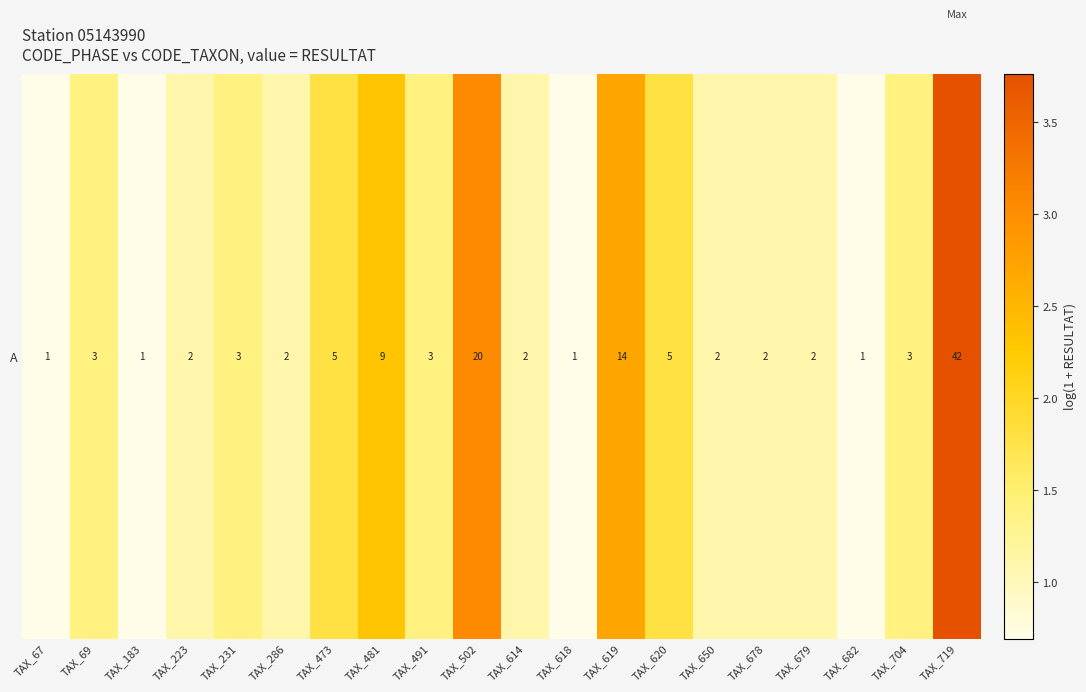

Is it true that the value at TAX_704 is 1.4?

True